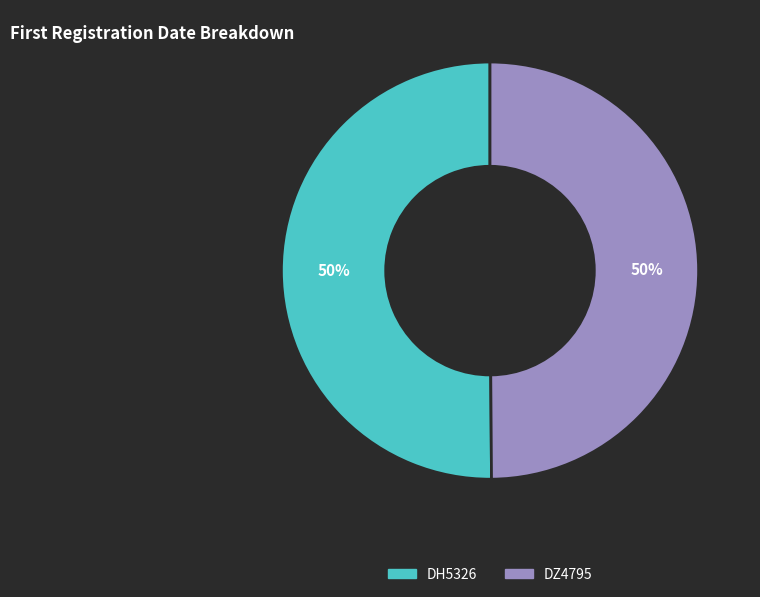

Is the sum of DH5326 and DZ4795 greater than half?

Yes